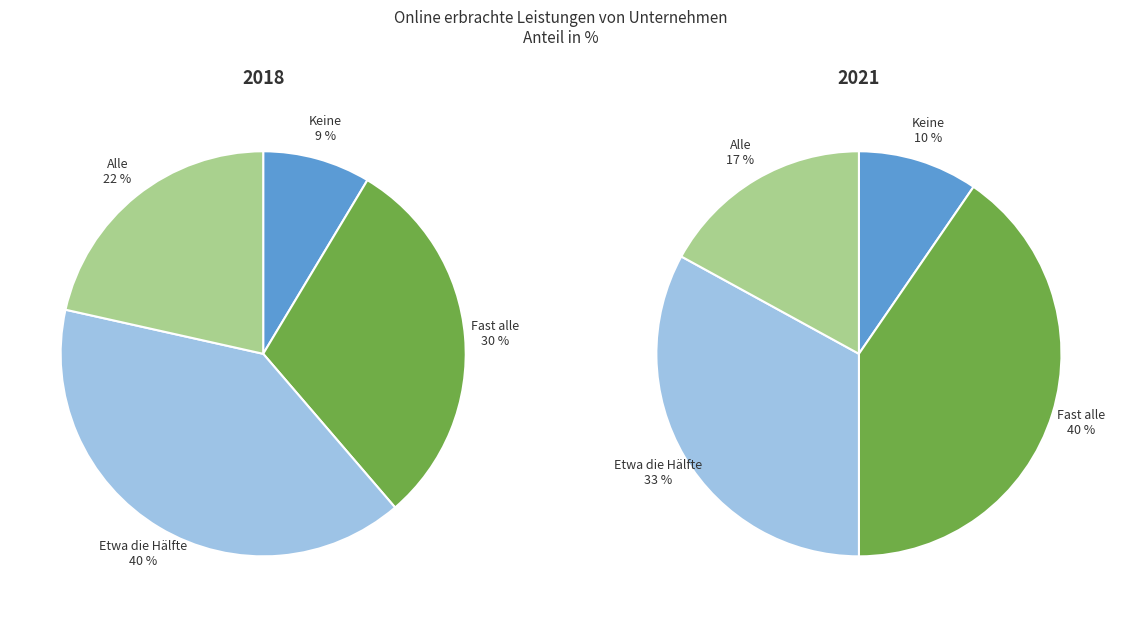

What is the smallest slice in the pie chart?

Keine